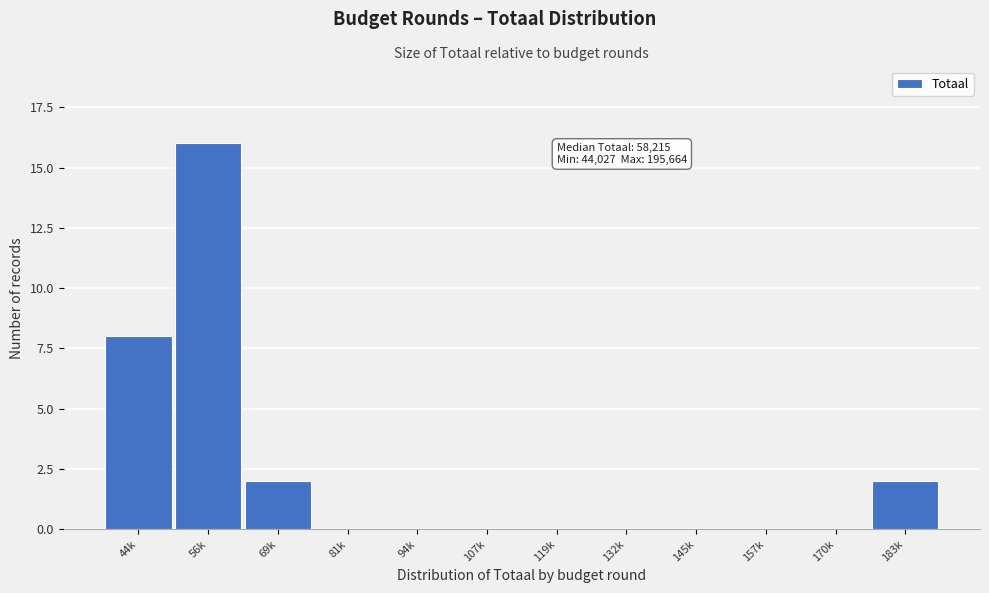

Reading left to right, extract all data points from this chart.

44k=8	56k=16	69k=2	81k=0	94k=0	107k=0	119k=0	132k=0	145k=0	157k=0	170k=0	183k=2